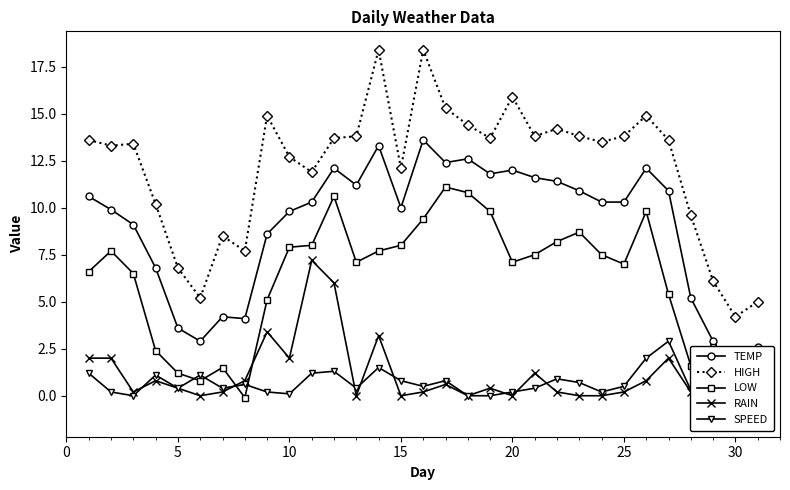

True or false: HIGH and SPEED intersect in this chart.

False